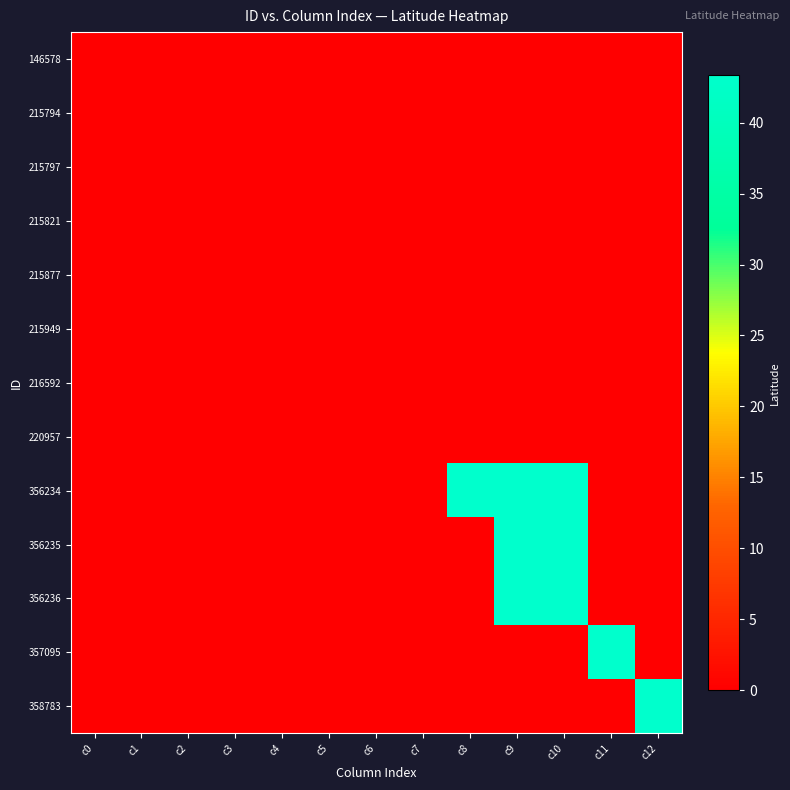

Reading left to right, what are all the values shown in this chart?

146578: c0=0.0	c1=0.0	c2=0.0	c3=0.0	c4=0.0	c5=0.0	c6=0.0	c7=0.0	c8=0.0	c9=0.0	c10=0.0	c11=0.0	c12=0.0
215794: c0=0.0	c1=0.0	c2=0.0	c3=0.0	c4=0.0	c5=0.0	c6=0.0	c7=0.0	c8=0.0	c9=0.0	c10=0.0	c11=0.0	c12=0.0
215797: c0=0.0	c1=0.0	c2=0.0	c3=0.0	c4=0.0	c5=0.0	c6=0.0	c7=0.0	c8=0.0	c9=0.0	c10=0.0	c11=0.0	c12=0.0
215821: c0=0.0	c1=0.0	c2=0.0	c3=0.0	c4=0.0	c5=0.0	c6=0.0	c7=0.0	c8=0.0	c9=0.0	c10=0.0	c11=0.0	c12=0.0
215877: c0=0.0	c1=0.0	c2=0.0	c3=0.0	c4=0.0	c5=0.0	c6=0.0	c7=0.0	c8=0.0	c9=0.0	c10=0.0	c11=0.0	c12=0.0
215949: c0=0.0	c1=0.0	c2=0.0	c3=0.0	c4=0.0	c5=0.0	c6=0.0	c7=0.0	c8=0.0	c9=0.0	c10=0.0	c11=0.0	c12=0.0
216592: c0=0.0	c1=0.0	c2=0.0	c3=0.0	c4=0.0	c5=0.0	c6=0.0	c7=0.0	c8=0.0	c9=0.0	c10=0.0	c11=0.0	c12=0.0
220957: c0=0.0	c1=0.0	c2=0.0	c3=0.0	c4=0.0	c5=0.0	c6=0.0	c7=0.0	c8=0.0	c9=0.0	c10=0.0	c11=0.0	c12=0.0
356234: c0=0.0	c1=0.0	c2=0.0	c3=0.0	c4=0.0	c5=0.0	c6=0.0	c7=0.0	c8=43.3	c9=43.3	c10=43.3	c11=0.0	c12=0.0
356235: c0=0.0	c1=0.0	c2=0.0	c3=0.0	c4=0.0	c5=0.0	c6=0.0	c7=0.0	c8=0.0	c9=43.3	c10=43.3	c11=0.0	c12=0.0
356236: c0=0.0	c1=0.0	c2=0.0	c3=0.0	c4=0.0	c5=0.0	c6=0.0	c7=0.0	c8=0.0	c9=43.3	c10=43.3	c11=0.0	c12=0.0
357095: c0=0.0	c1=0.0	c2=0.0	c3=0.0	c4=0.0	c5=0.0	c6=0.0	c7=0.0	c8=0.0	c9=0.0	c10=0.0	c11=43.3	c12=0.0
358783: c0=0.0	c1=0.0	c2=0.0	c3=0.0	c4=0.0	c5=0.0	c6=0.0	c7=0.0	c8=0.0	c9=0.0	c10=0.0	c11=0.0	c12=43.3